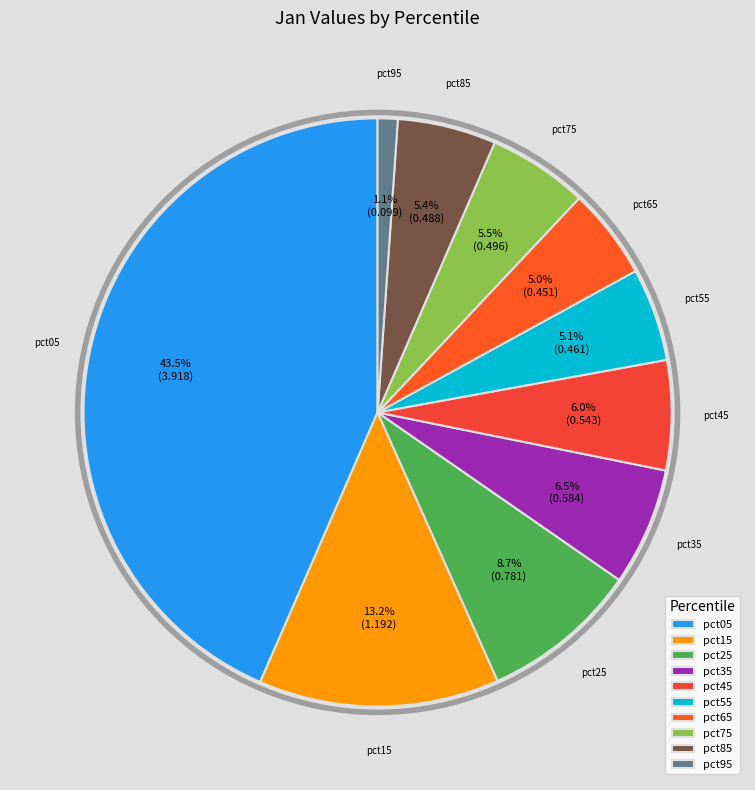

Count the number of slices in the pie.

10